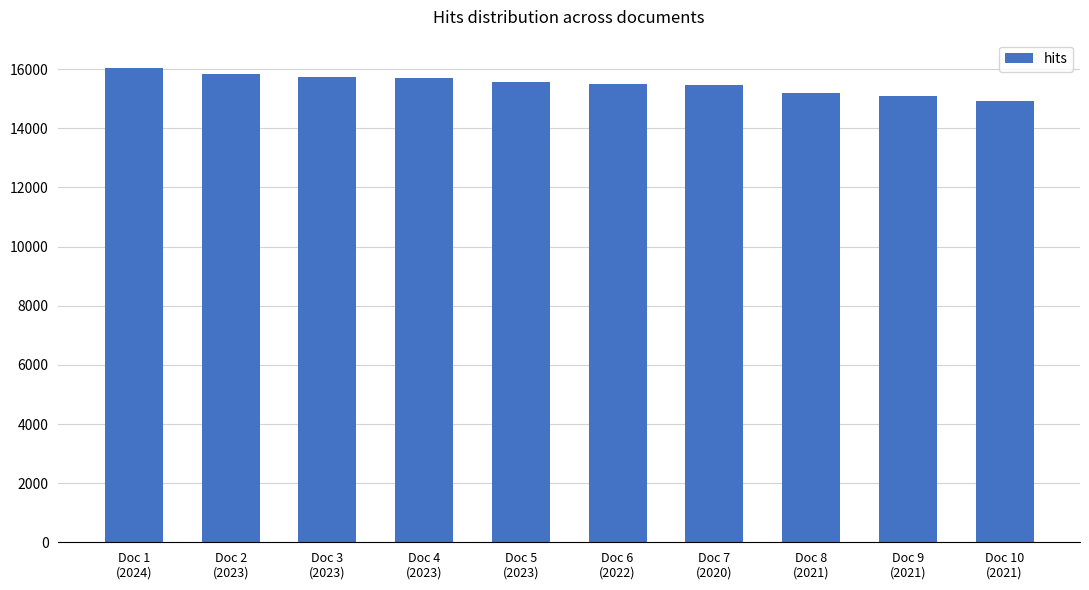

What is the value of the 3rd bar from the left?

15739